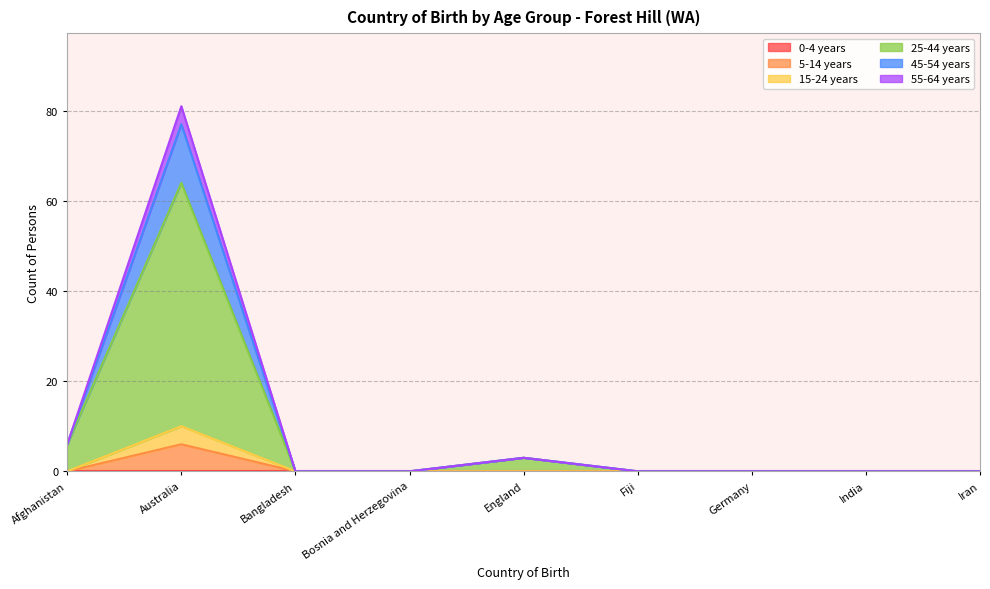

Does the chart have visible grid lines?

Yes